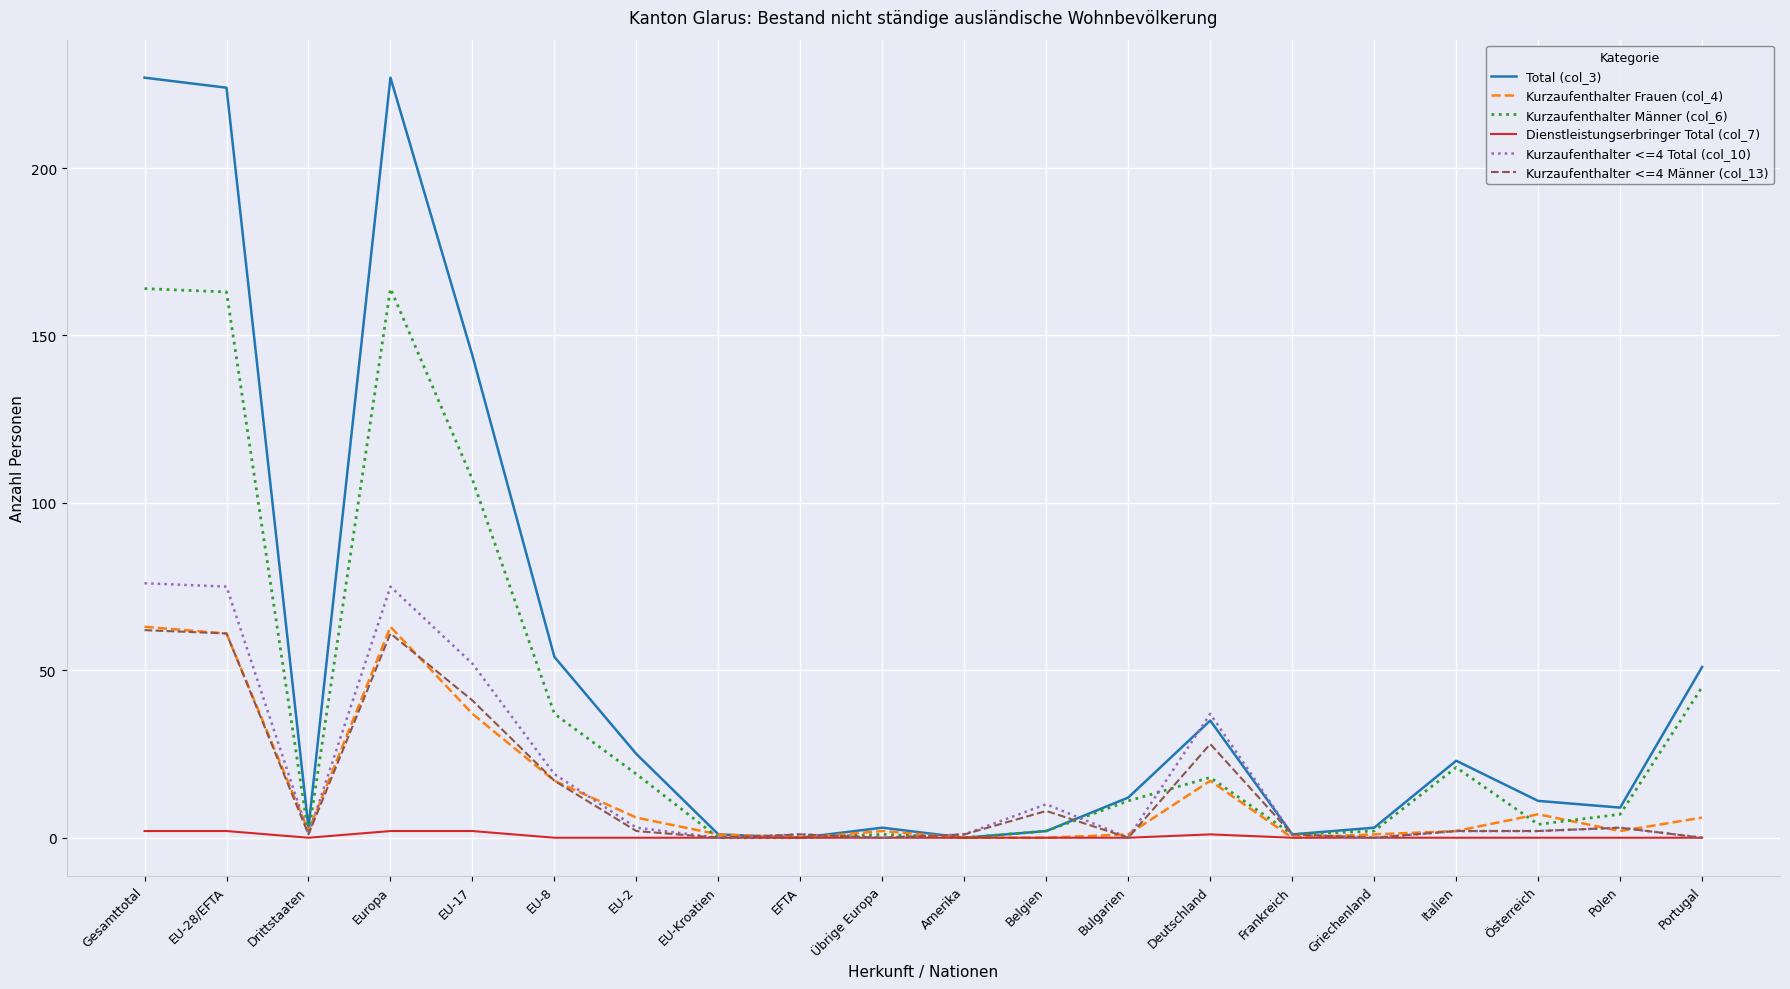

Reading left to right, what are all the values shown in this chart?

Total (col_3): Gesamttotal=227	EU-28/EFTA=224	Drittstaaten=3	Europa=227	EU-17=144	EU-8=54	EU-2=25	EU-Kroatien=1	EFTA=0	Übrige Europa=3	Amerika=0	Belgien=2	Bulgarien=12	Deutschland=35	Frankreich=1	Griechenland=3	Italien=23	Österreich=11	Polen=9	Portugal=51
Kurzaufenthalter Frauen (col_4): Gesamttotal=63	EU-28/EFTA=61	Drittstaaten=2	Europa=63	EU-17=37	EU-8=17	EU-2=6	EU-Kroatien=1	EFTA=0	Übrige Europa=2	Amerika=0	Belgien=0	Bulgarien=1	Deutschland=17	Frankreich=0	Griechenland=1	Italien=2	Österreich=7	Polen=2	Portugal=6
Kurzaufenthalter Männer (col_6): Gesamttotal=164	EU-28/EFTA=163	Drittstaaten=1	Europa=164	EU-17=107	EU-8=37	EU-2=19	EU-Kroatien=0	EFTA=0	Übrige Europa=1	Amerika=0	Belgien=2	Bulgarien=11	Deutschland=18	Frankreich=1	Griechenland=2	Italien=21	Österreich=4	Polen=7	Portugal=45
Dienstleistungserbringer Total (col_7): Gesamttotal=2	EU-28/EFTA=2	Drittstaaten=0	Europa=2	EU-17=2	EU-8=0	EU-2=0	EU-Kroatien=0	EFTA=0	Übrige Europa=0	Amerika=0	Belgien=0	Bulgarien=0	Deutschland=1	Frankreich=0	Griechenland=0	Italien=0	Österreich=0	Polen=0	Portugal=0
Kurzaufenthalter <=4 Total (col_10): Gesamttotal=76	EU-28/EFTA=75	Drittstaaten=1	Europa=75	EU-17=52	EU-8=19	EU-2=3	EU-Kroatien=0	EFTA=1	Übrige Europa=0	Amerika=1	Belgien=10	Bulgarien=0	Deutschland=37	Frankreich=1	Griechenland=0	Italien=2	Österreich=2	Polen=3	Portugal=0
Kurzaufenthalter <=4 Männer (col_13): Gesamttotal=62	EU-28/EFTA=61	Drittstaaten=1	Europa=61	EU-17=41	EU-8=17	EU-2=2	EU-Kroatien=0	EFTA=1	Übrige Europa=0	Amerika=1	Belgien=8	Bulgarien=0	Deutschland=28	Frankreich=1	Griechenland=0	Italien=2	Österreich=2	Polen=3	Portugal=0